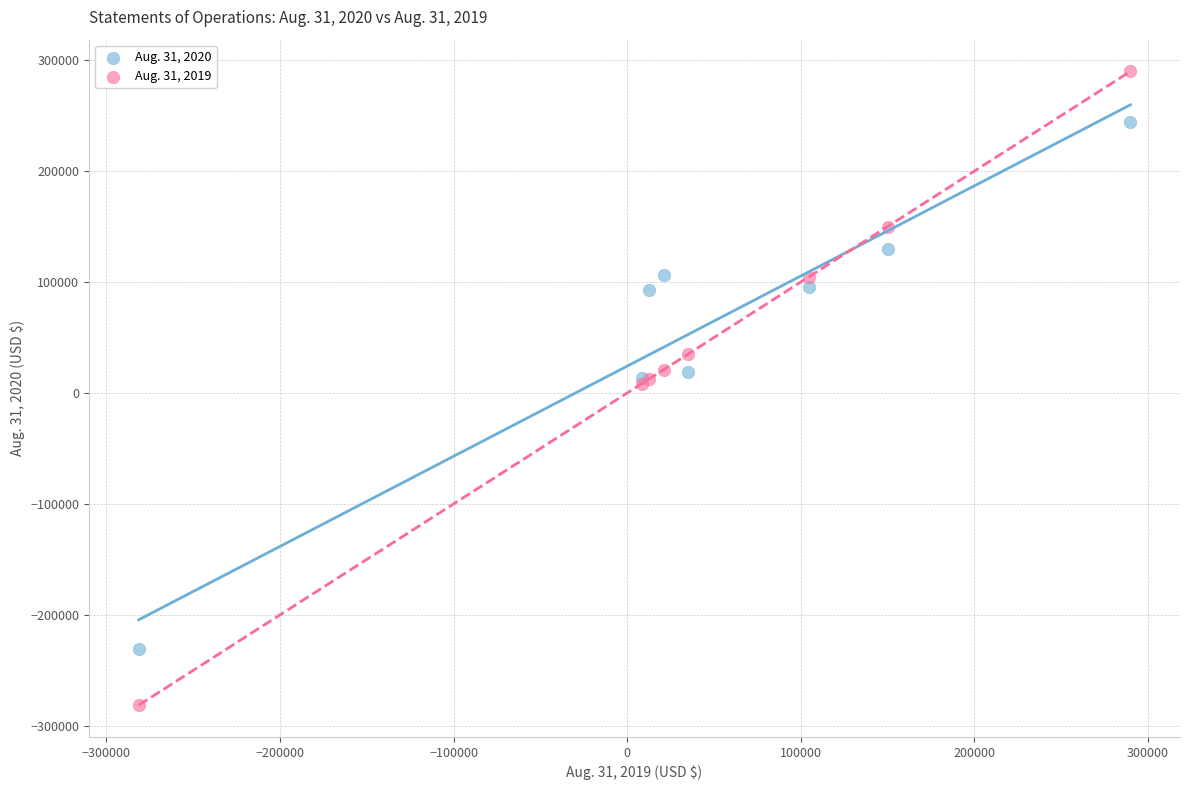

Which series contains the lowest Y value?

Aug. 31, 2019